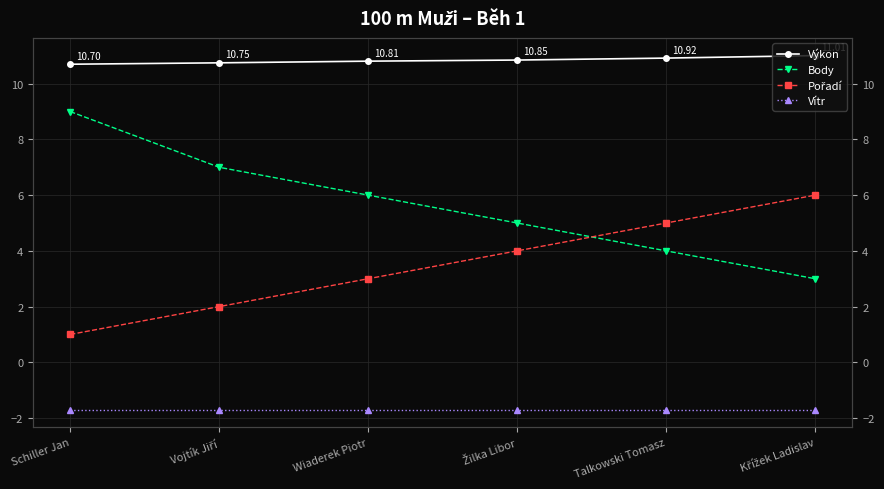

Rank the series at Schiller Jan from highest to lowest value.

Výkon, Body, Pořadí, Vítr